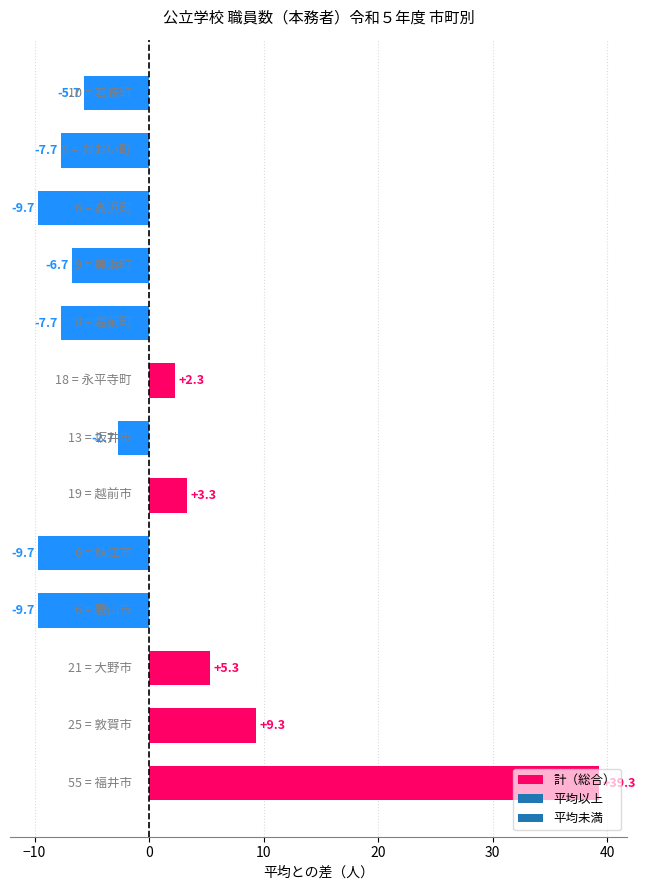

How many data points are above -5?

6